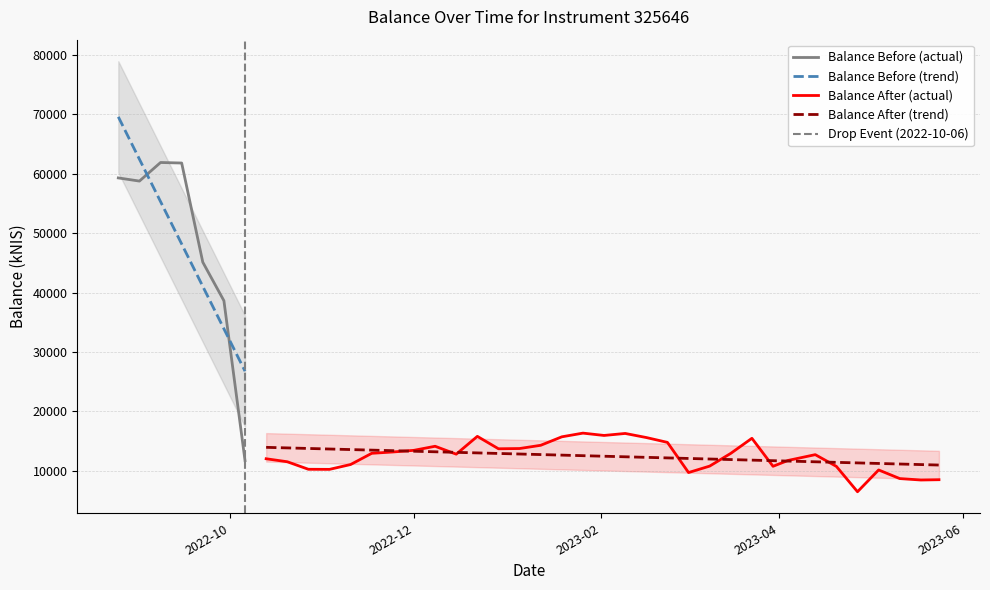

What is the change in value from 3 to 5?

-23191.8